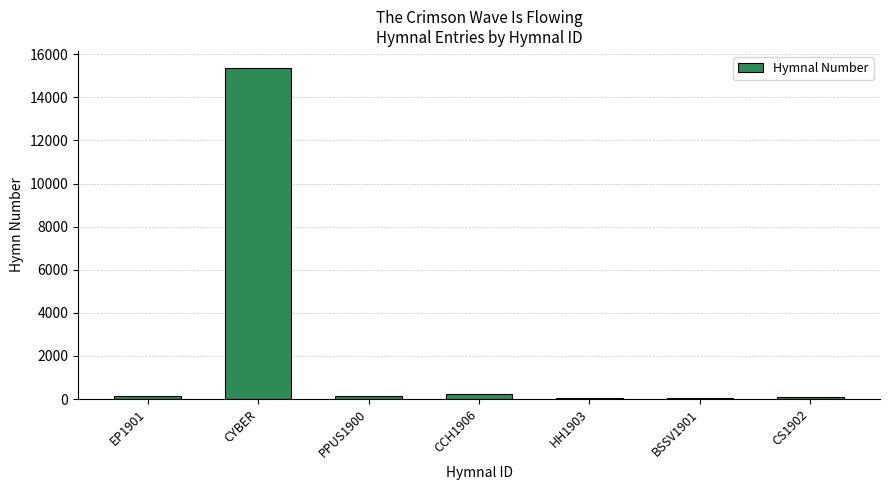

How many data points does each series have?

7